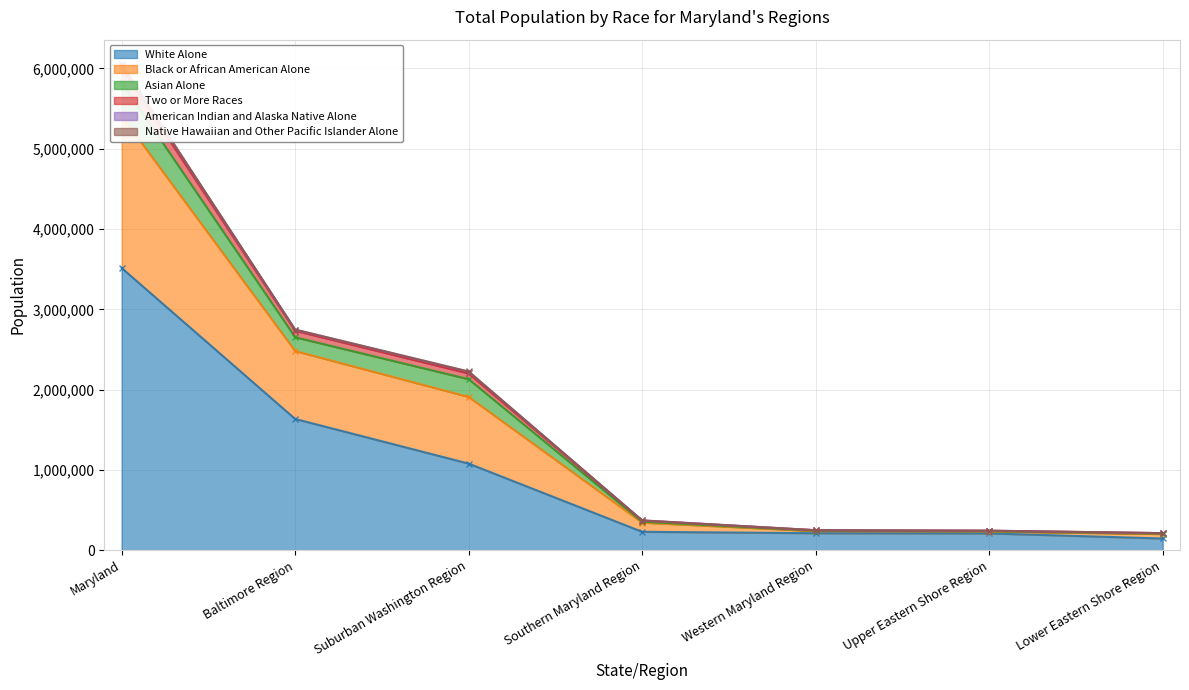

True or false: White Alone has a value of 210194 at Upper Eastern Shore Region.

True